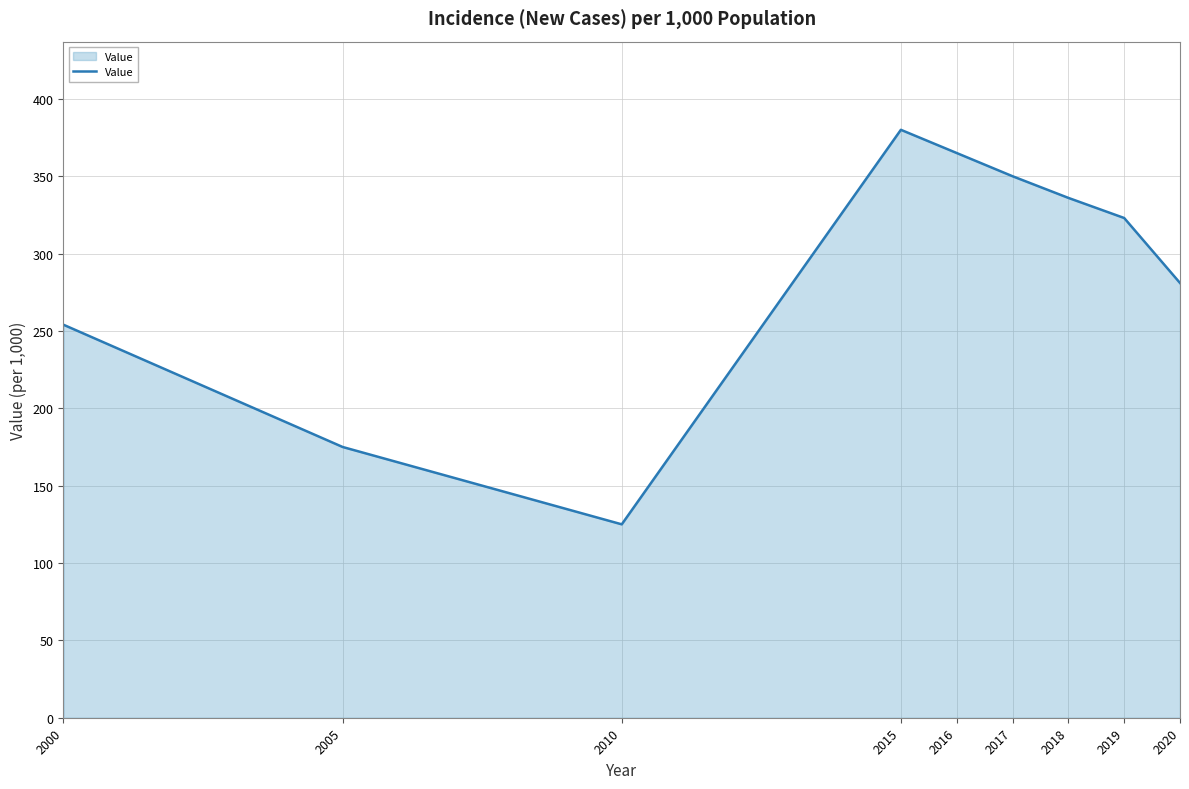

What is the maximum value shown in the chart?

380